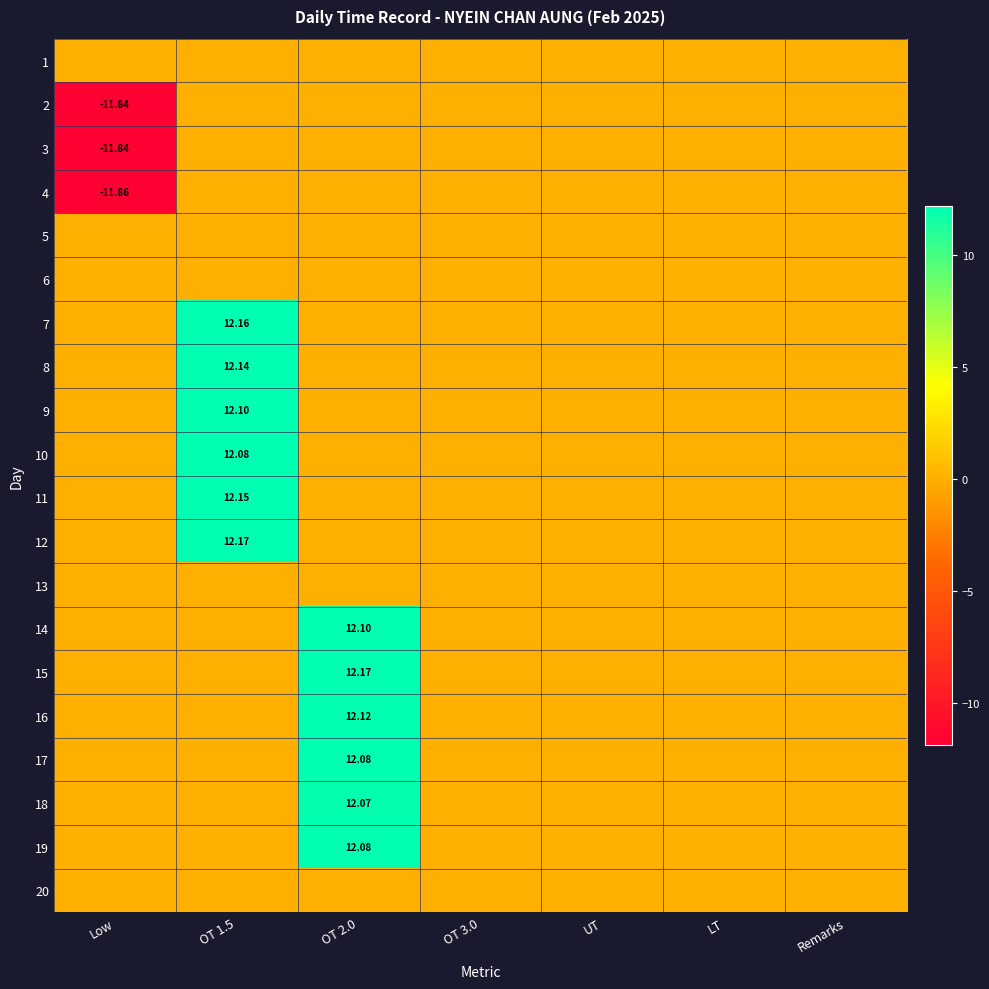

True or false: 12 has a value of 12.2 at OT 1.5.

True